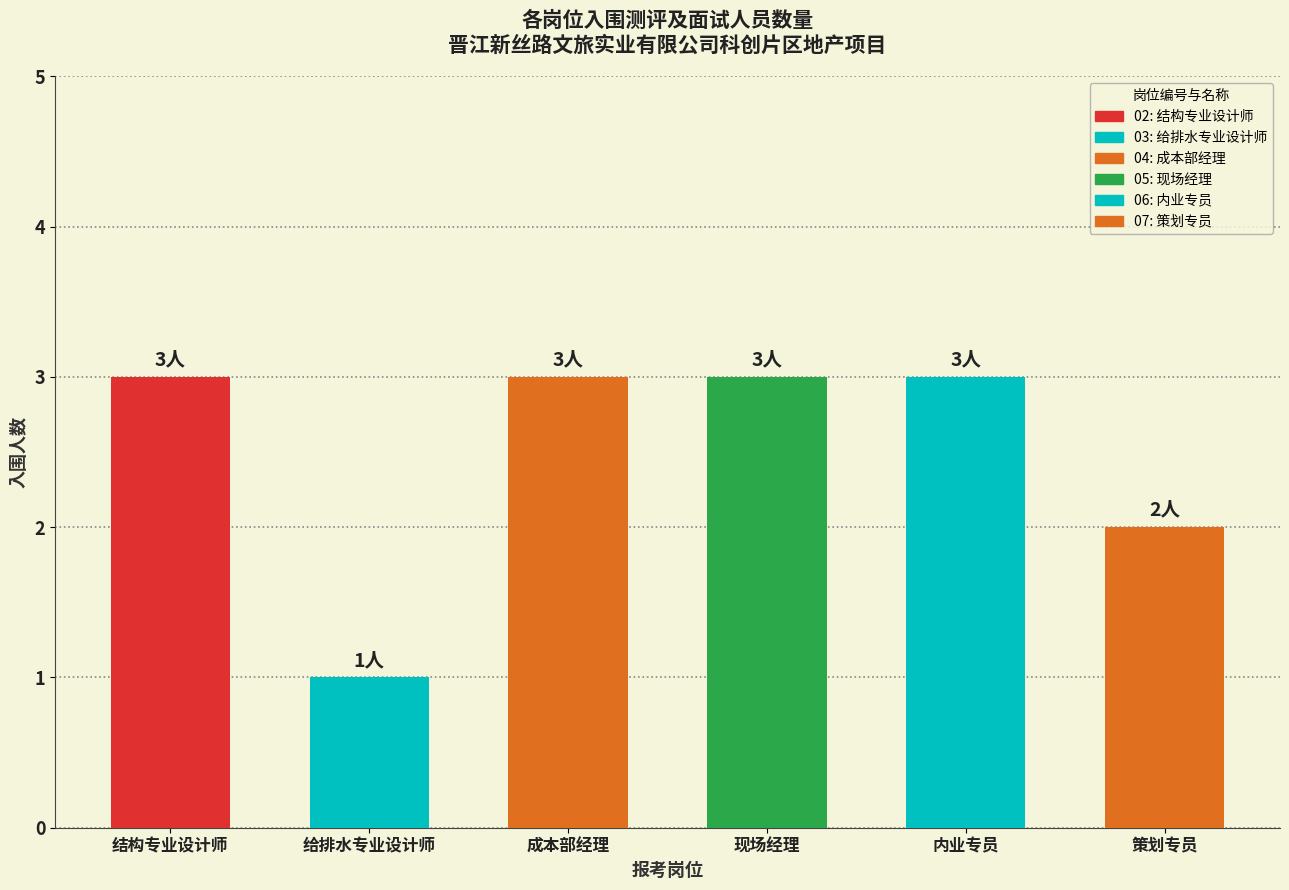

How many bars are there in total?

6